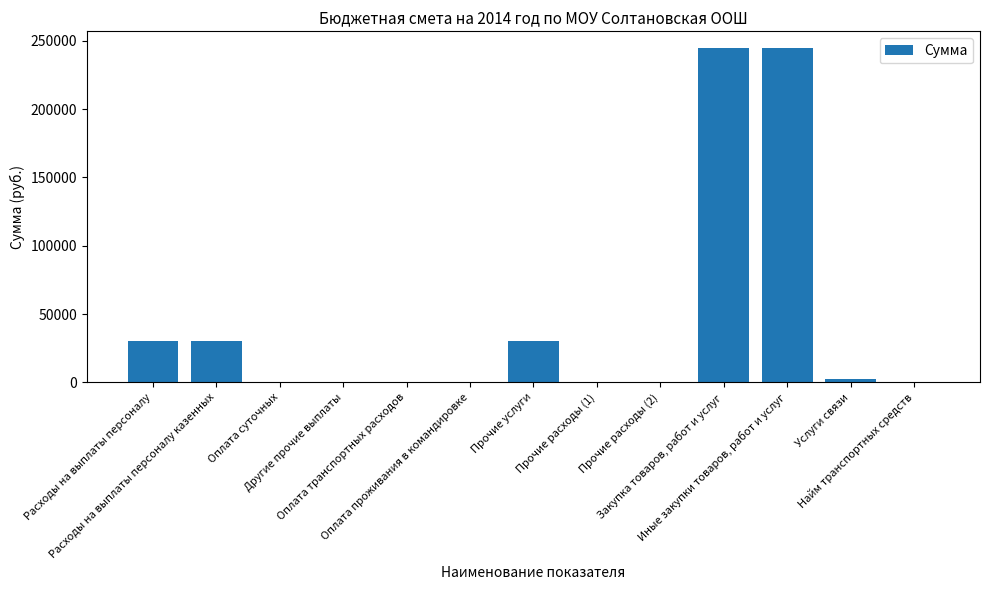

What is the sum of all values?

581900